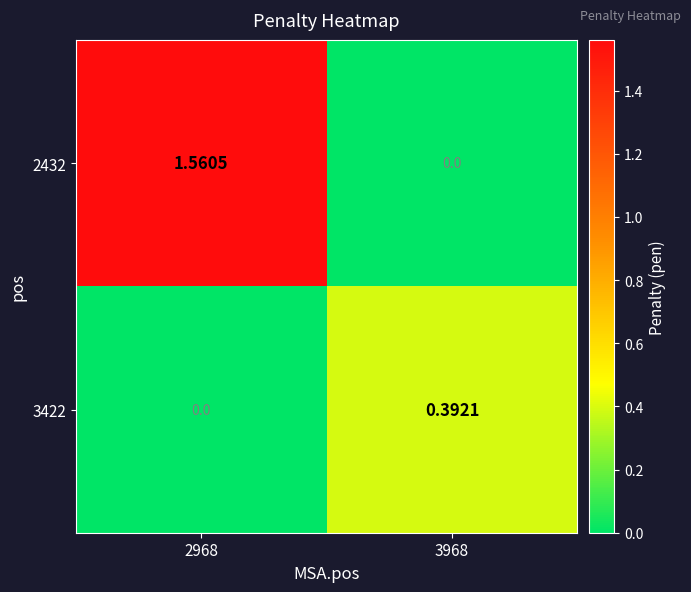

Is the value of 2432 at 2968 greater than the value of 3422 at 3968?

Yes